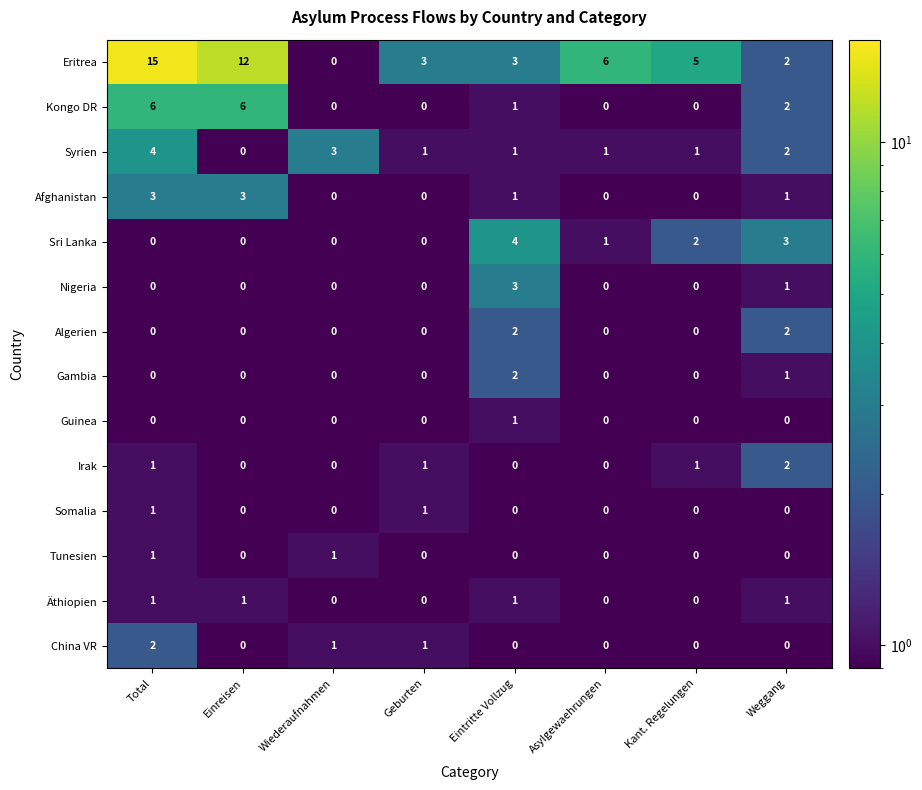

The value of Nigeria at Wiederaufnahmen is 0. True or false?

True